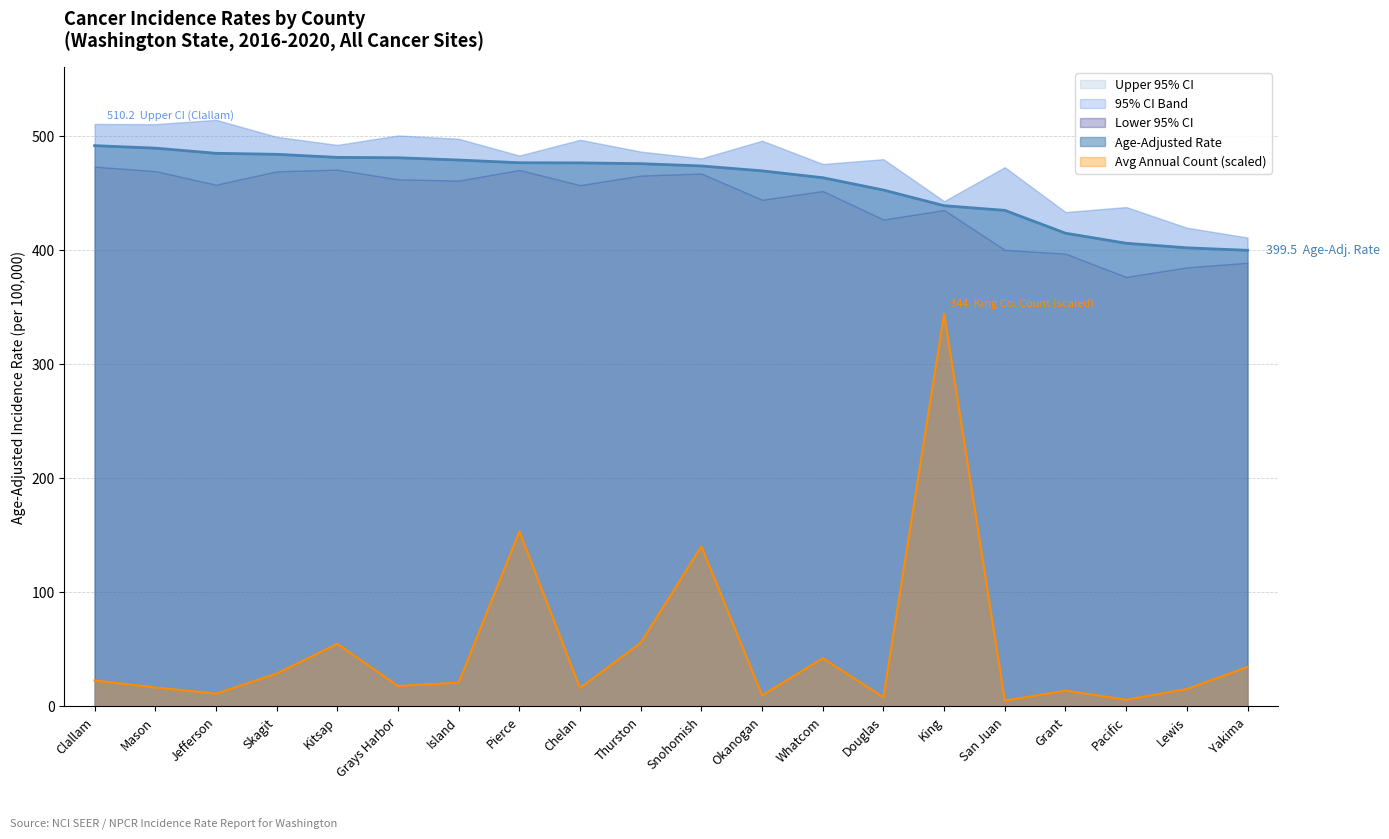

What is the label of the 16th point from the right?

Kitsap